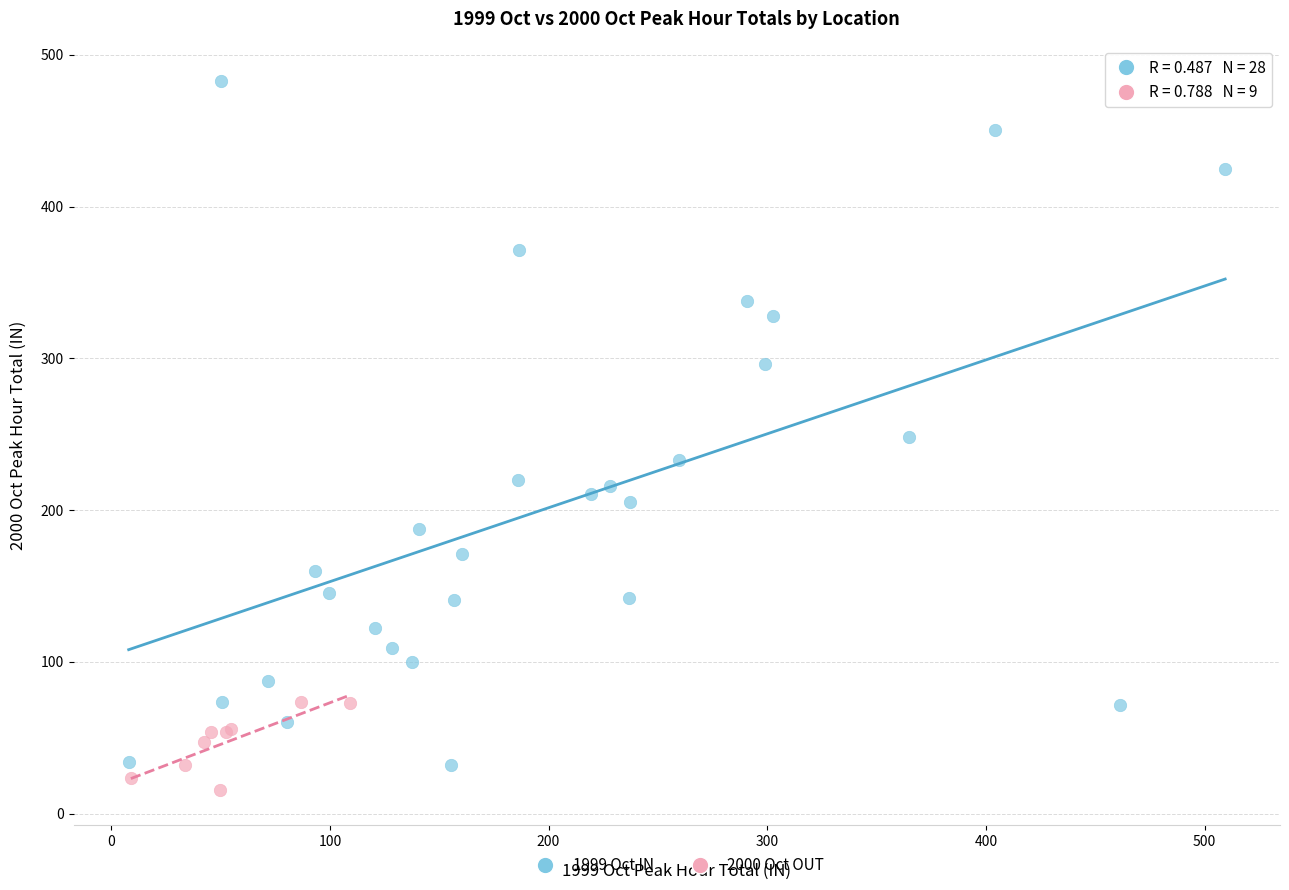

Which series has the widest spread of Y values?

1999 Oct IN